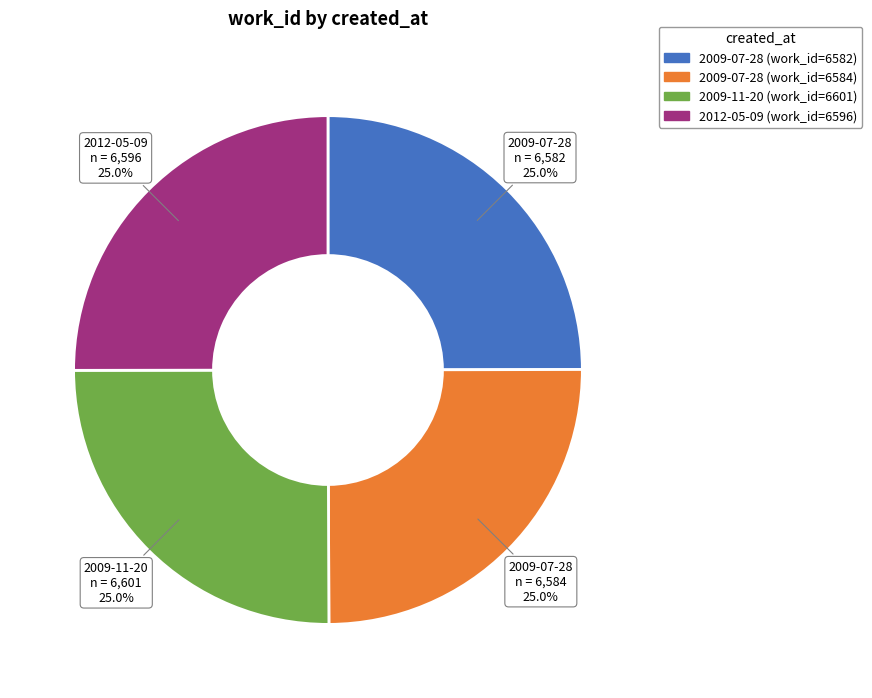

Does any single category account for the majority?

No